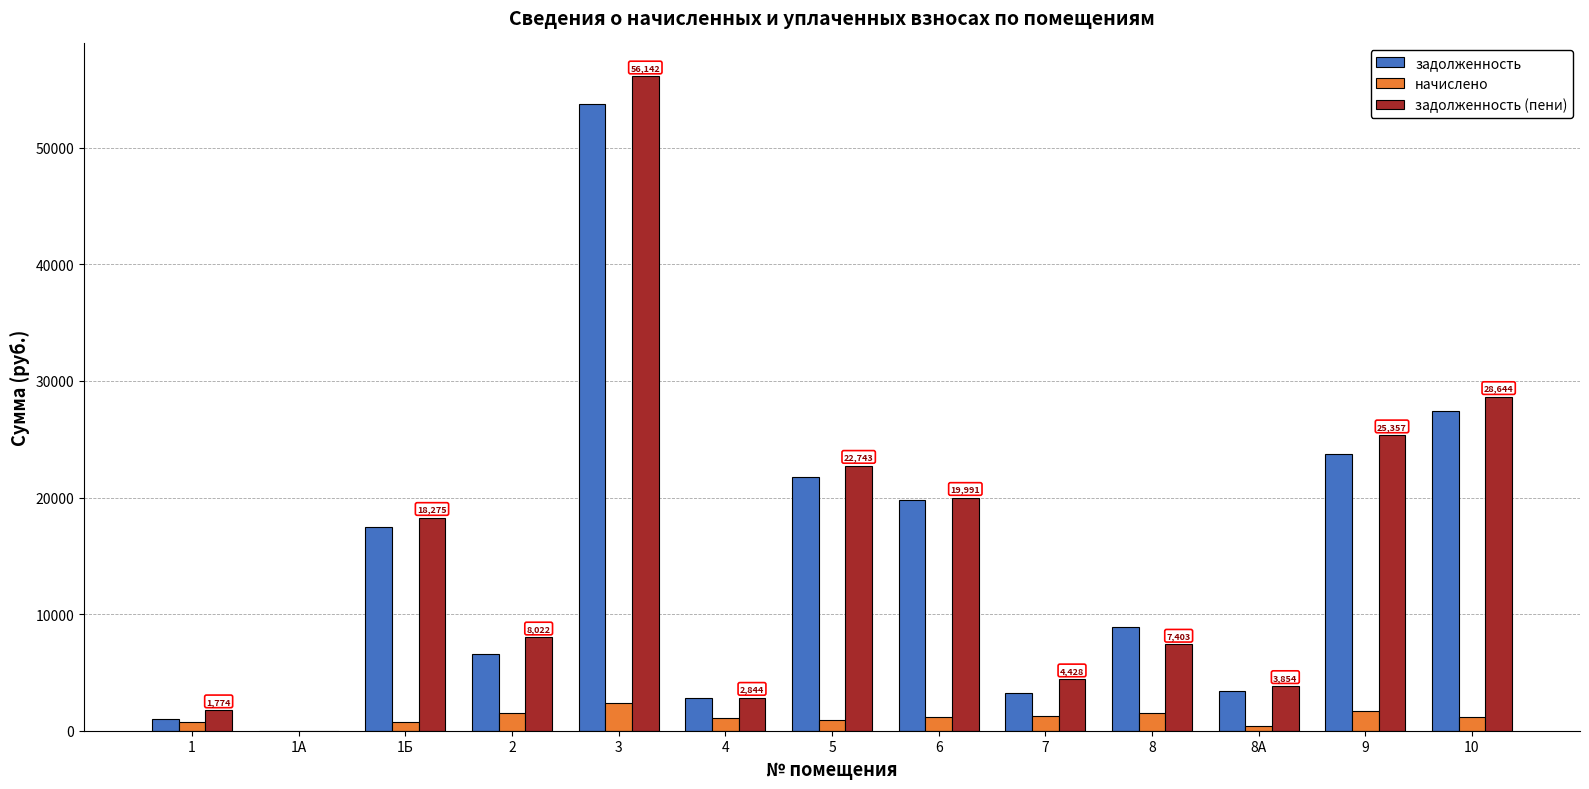

Which series has the largest total across all categories?

задолженность (пени)